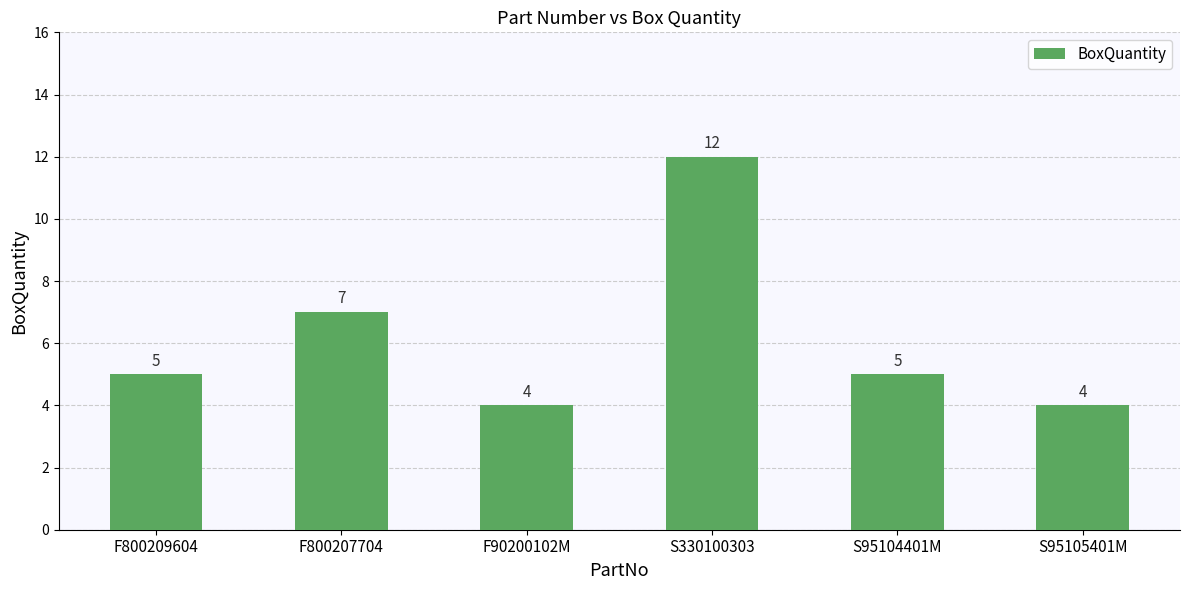

What is the change in value from S330100303 to S95104401M?

-7